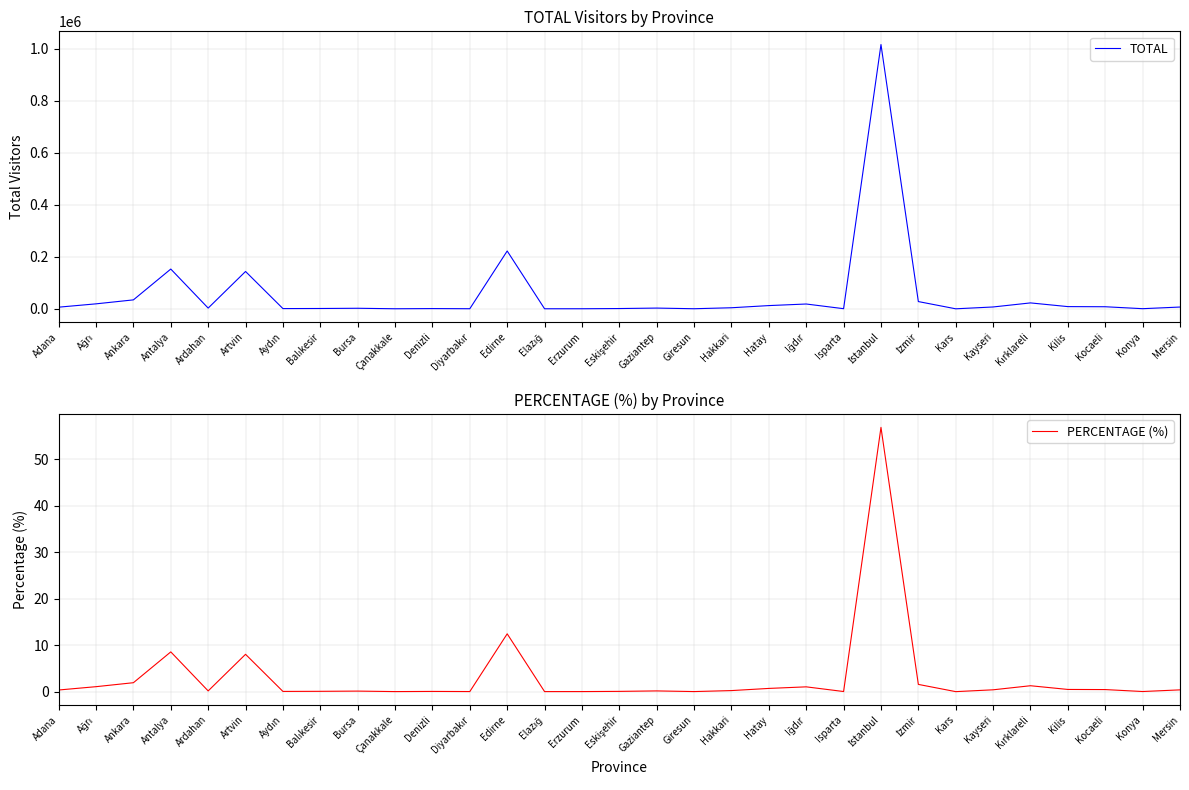

How many lines are shown in the chart?

2